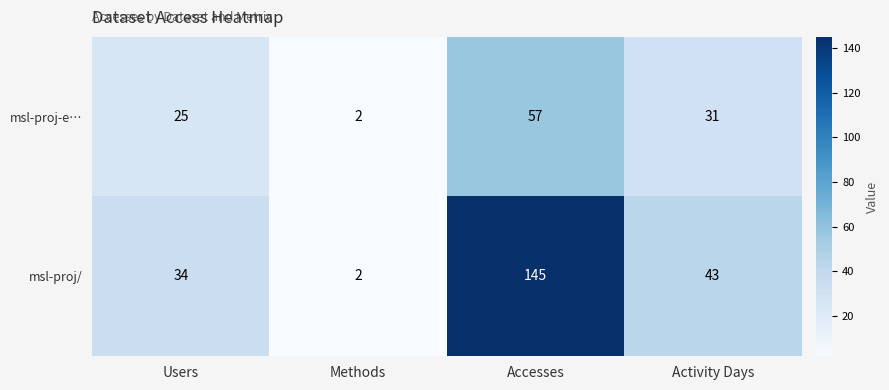

Which label corresponds to the smallest value in the chart?

Methods